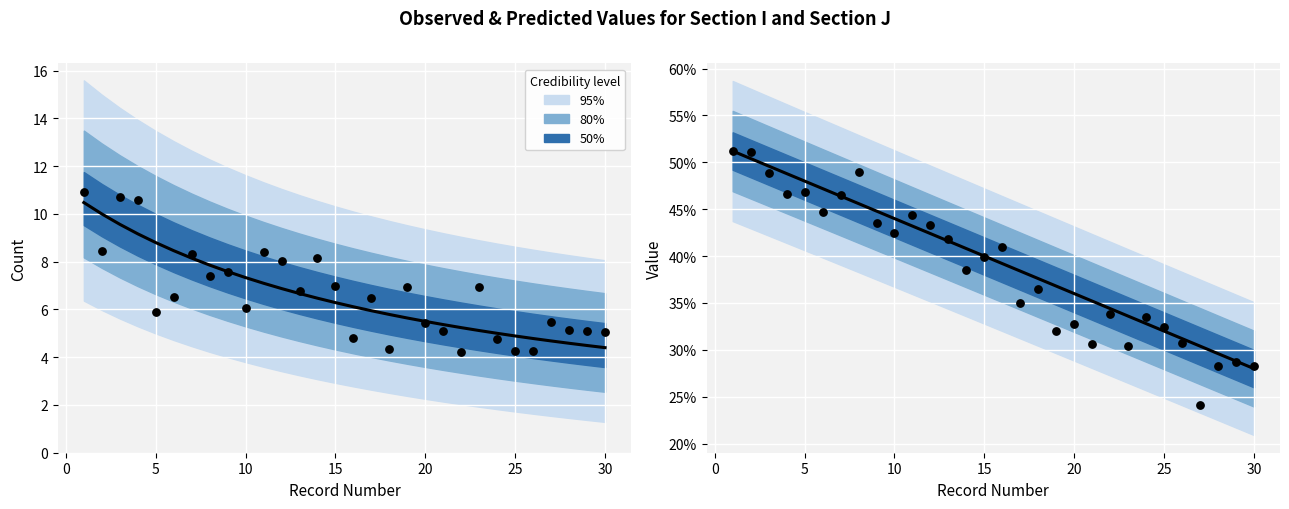

Which series has the largest Y range (max minus min)?

Observed (Section J)